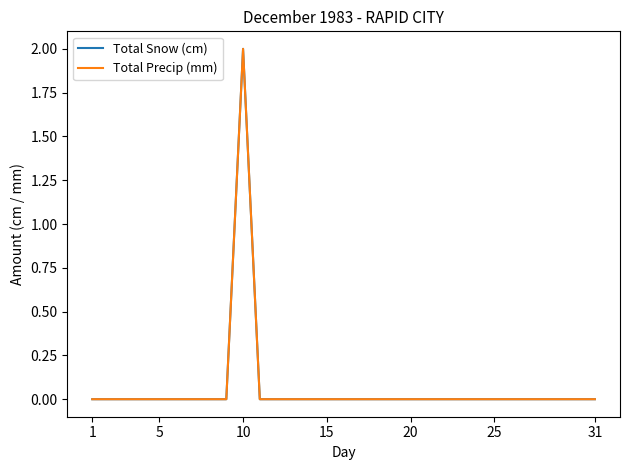

True or false: Total Precip (mm) and Total Snow (cm) intersect in this chart.

False